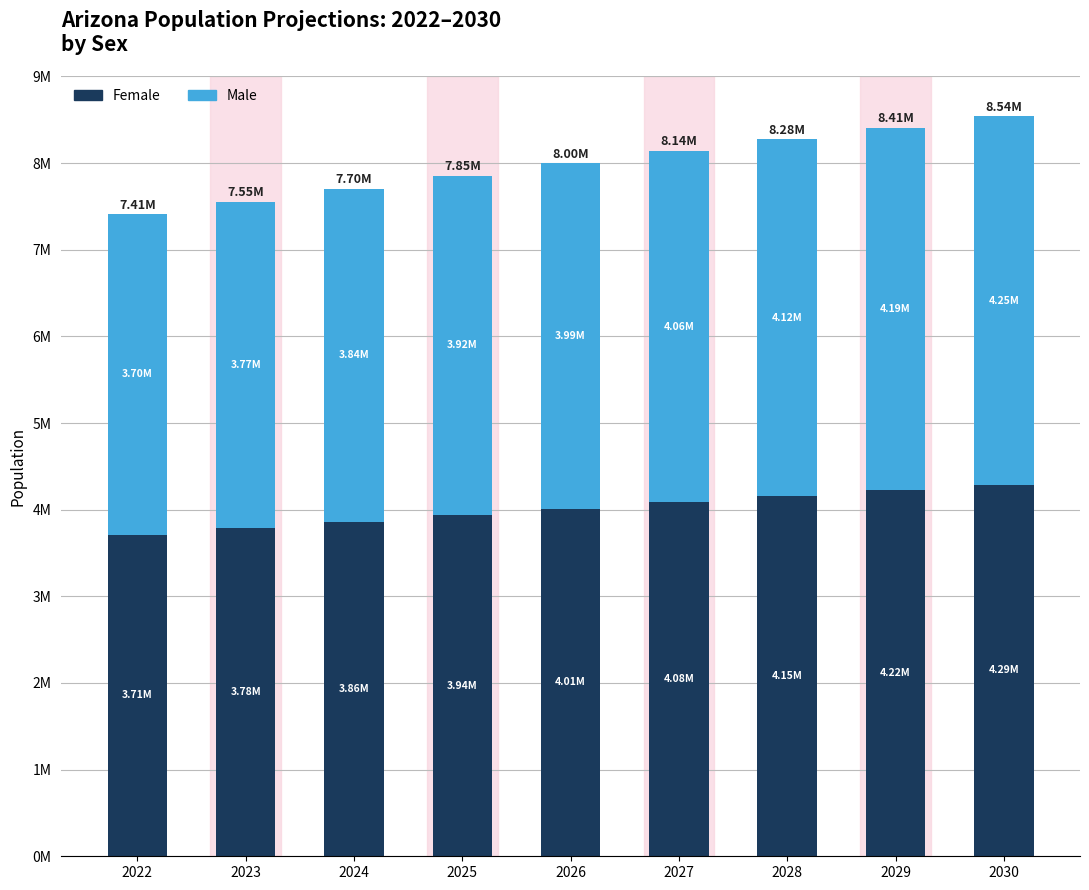

What are all the series names shown in the legend?

Female, Male